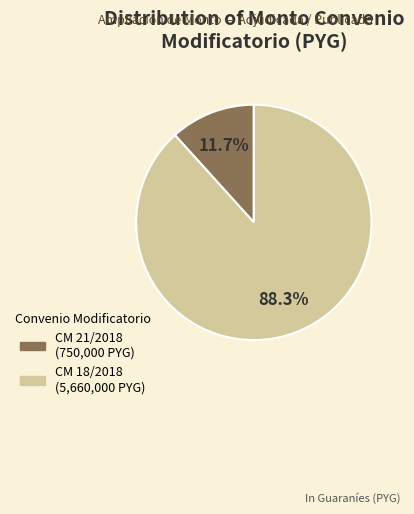

Is there a majority slice in this chart?

Yes